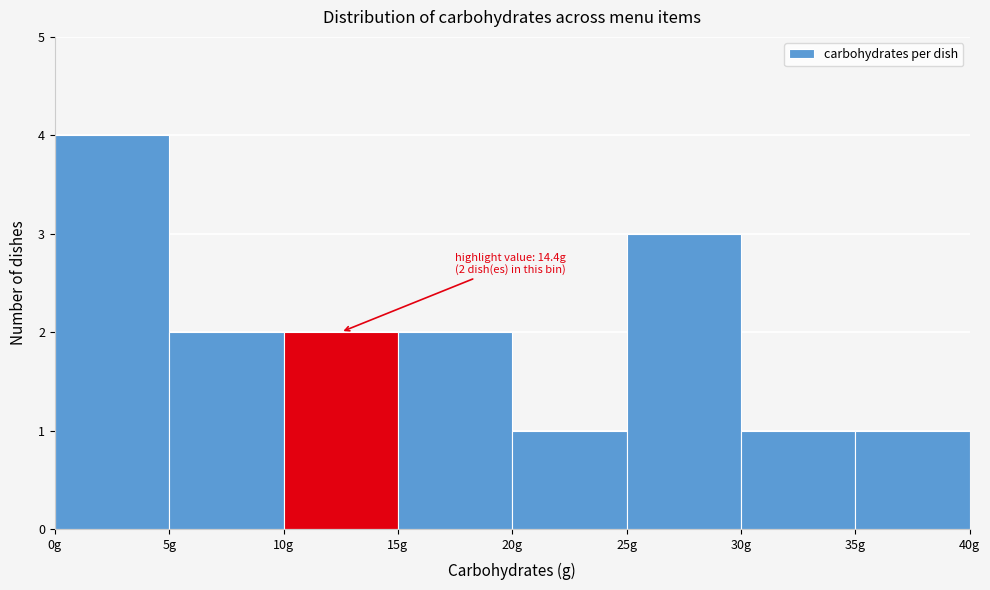

Which range on the x-axis has the tallest bar?

0 to 5